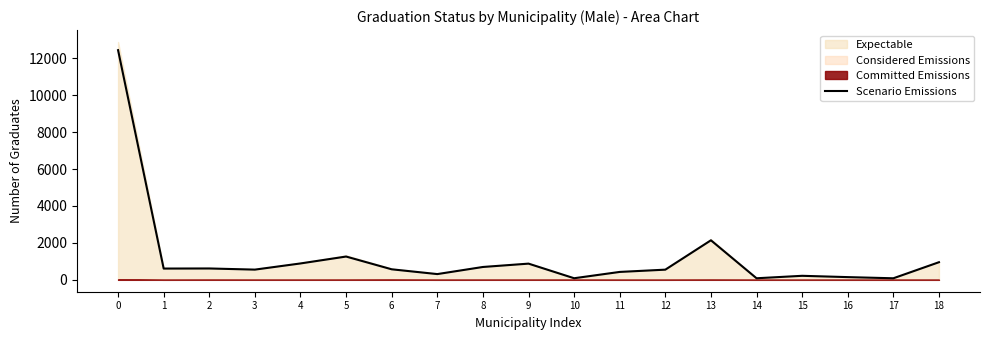

Where is the first local maximum?

2